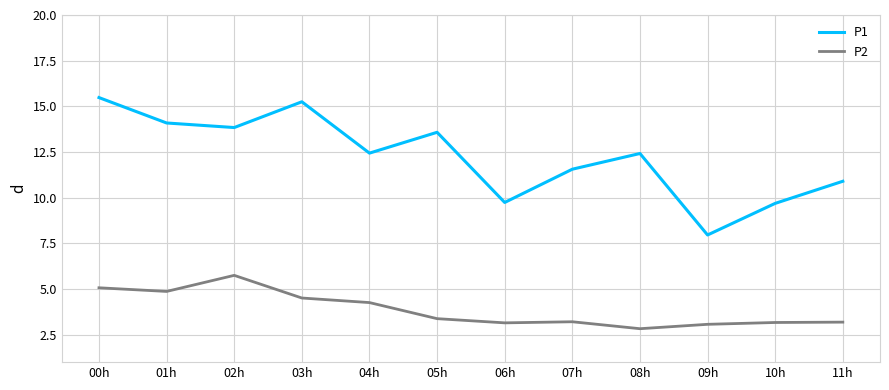

At 11h, list the series in order from smallest to largest.

P2, P1